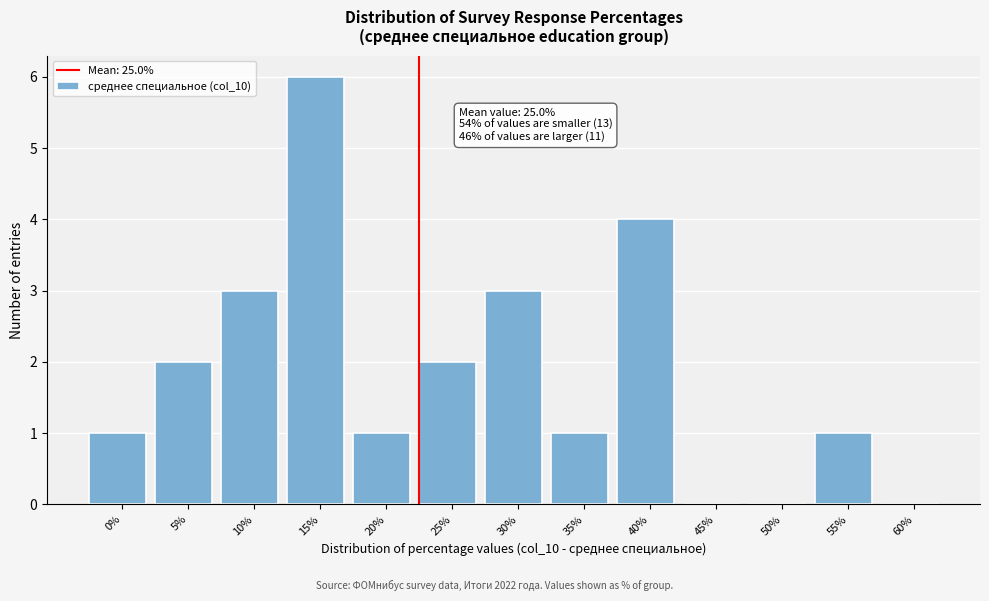

Reading right to left, transcribe all the data shown in this chart.

60%=0	55%=1	50%=0	45%=0	40%=4	35%=1	30%=3	25%=2	20%=1	15%=6	10%=3	5%=2	0%=1